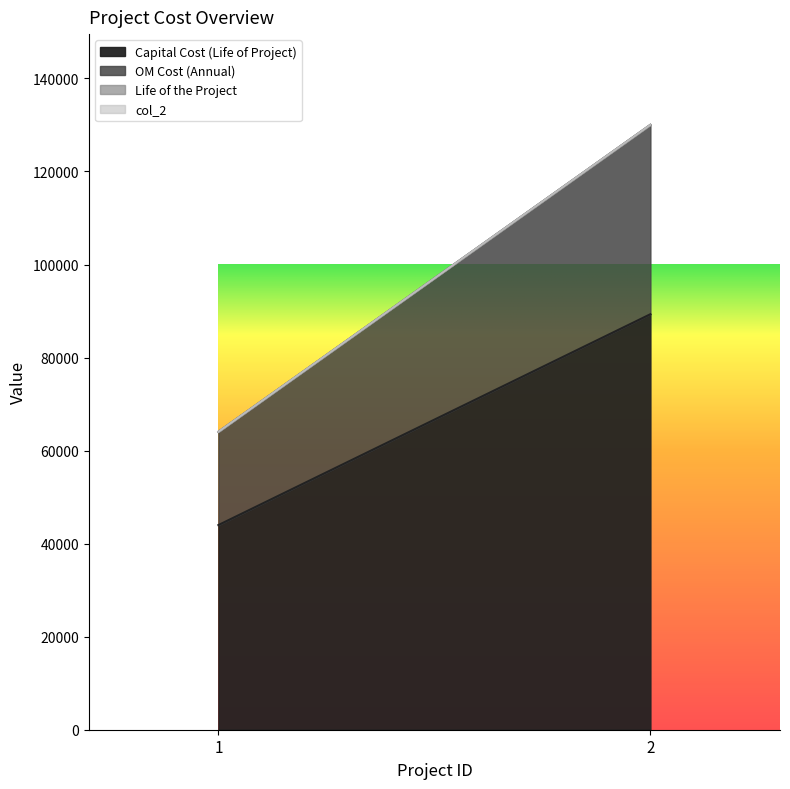

How many data points in Capital Cost (Life of Project) are less than 89314?

1